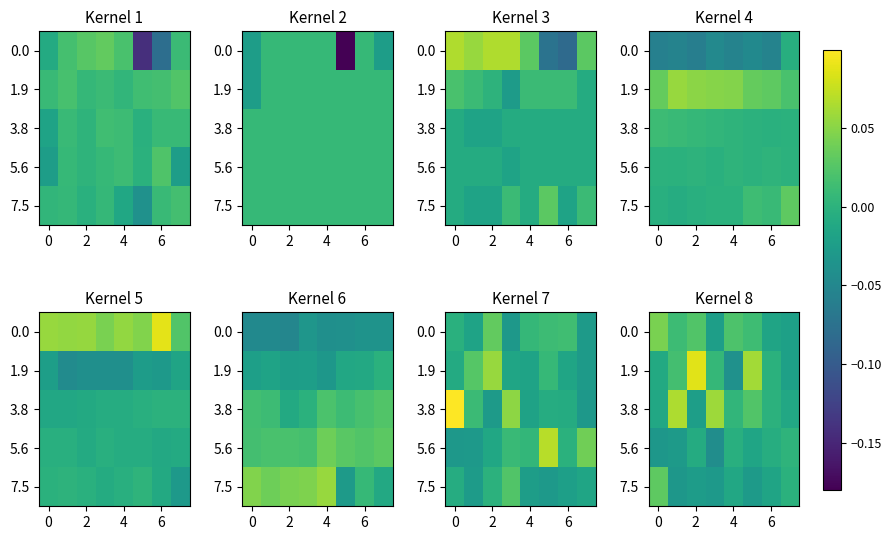

True or false: 5.6 has a value of -0.0 at 0.

False